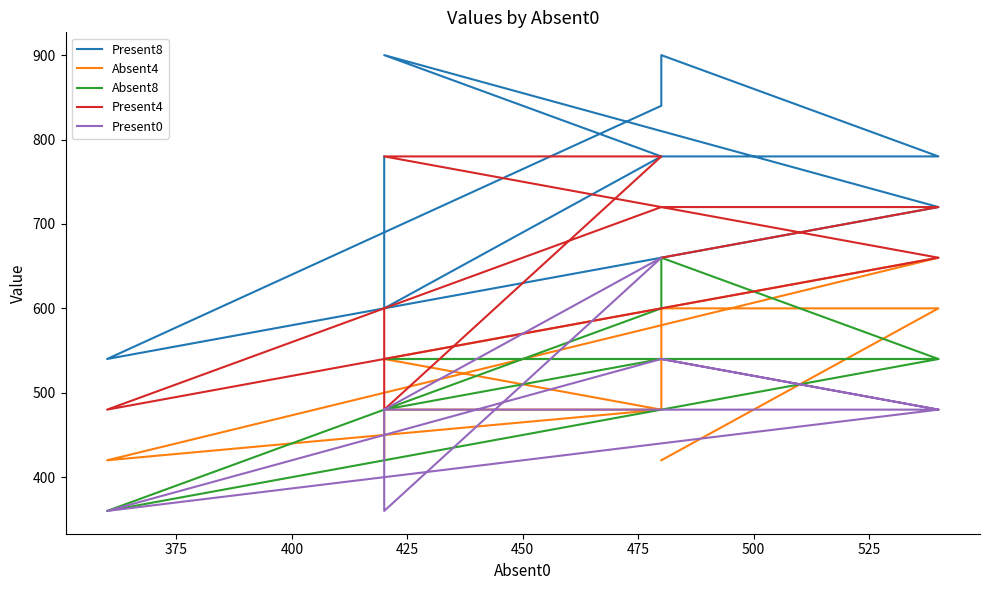

What is the sum of the Present4 values at 450 and 525?

1380